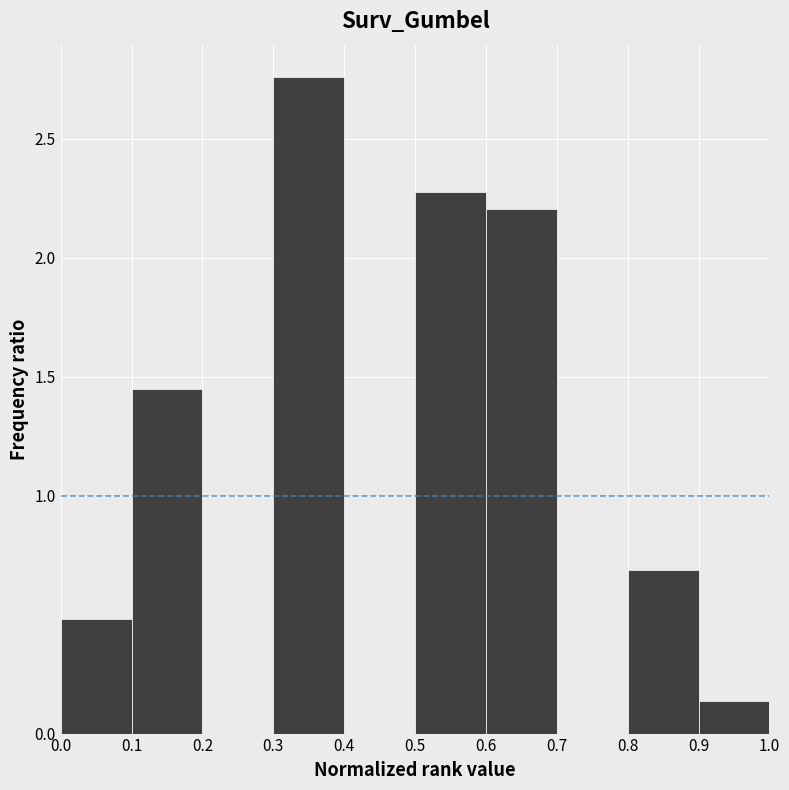

Reading left to right, list every bar in this chart as the range it spans on the x-axis followed by its height. The values are not printed on the chart, so give them approximately, as read against the axis.

0.0 to 0.1: 0.50
0.1 to 0.2: 1.45
0.2 to 0.3: 0
0.3 to 0.4: 2.75
0.4 to 0.5: 0
0.5 to 0.6: 2.30
0.6 to 0.7: 2.20
0.7 to 0.8: 0
0.8 to 0.9: 0.70
0.9 to 1.0: 0.15